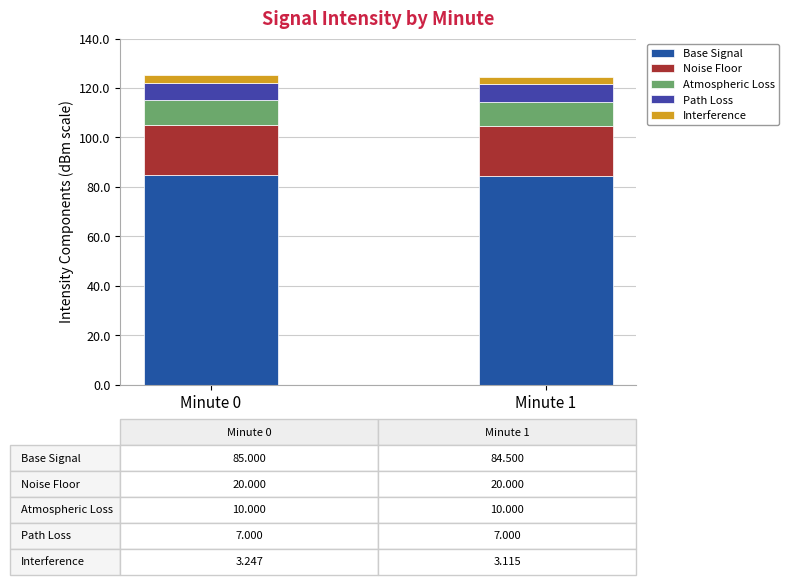

The Noise Floor series shows 6.8 at Minute 1. True or false?

False